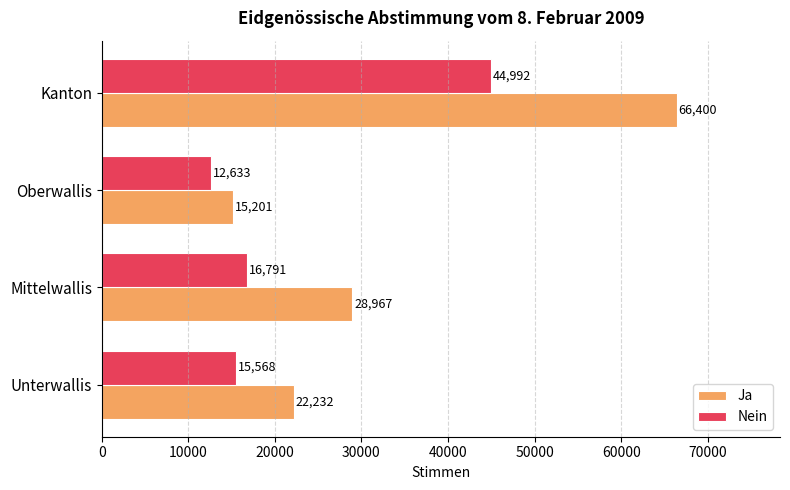

Is it true that Ja equals 22232 at Unterwallis?

True